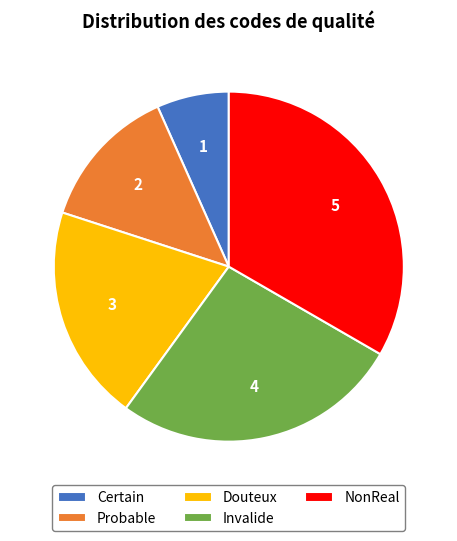

Is there a majority slice in this chart?

No